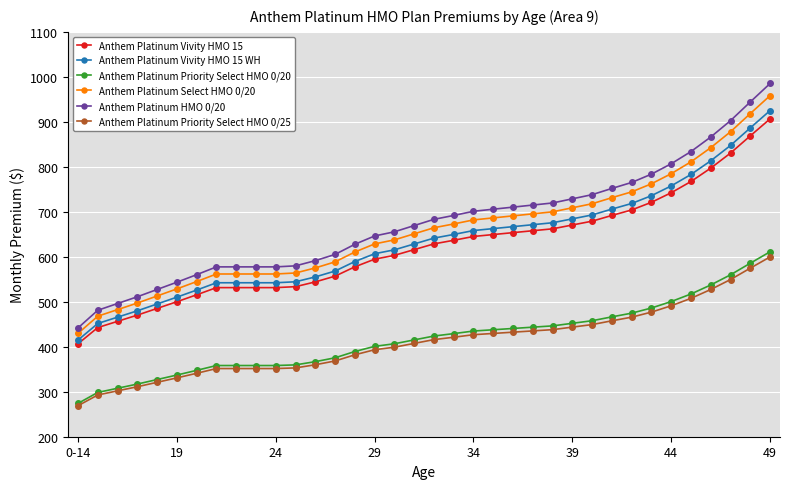

Which series has the widest spread of values?

Anthem Platinum HMO 0/20